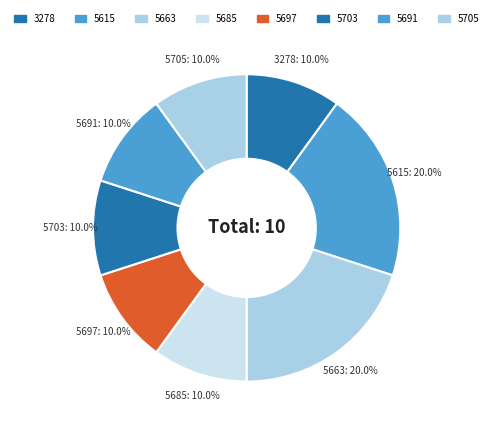

What percentage is NOT represented by 5663?

80.0%